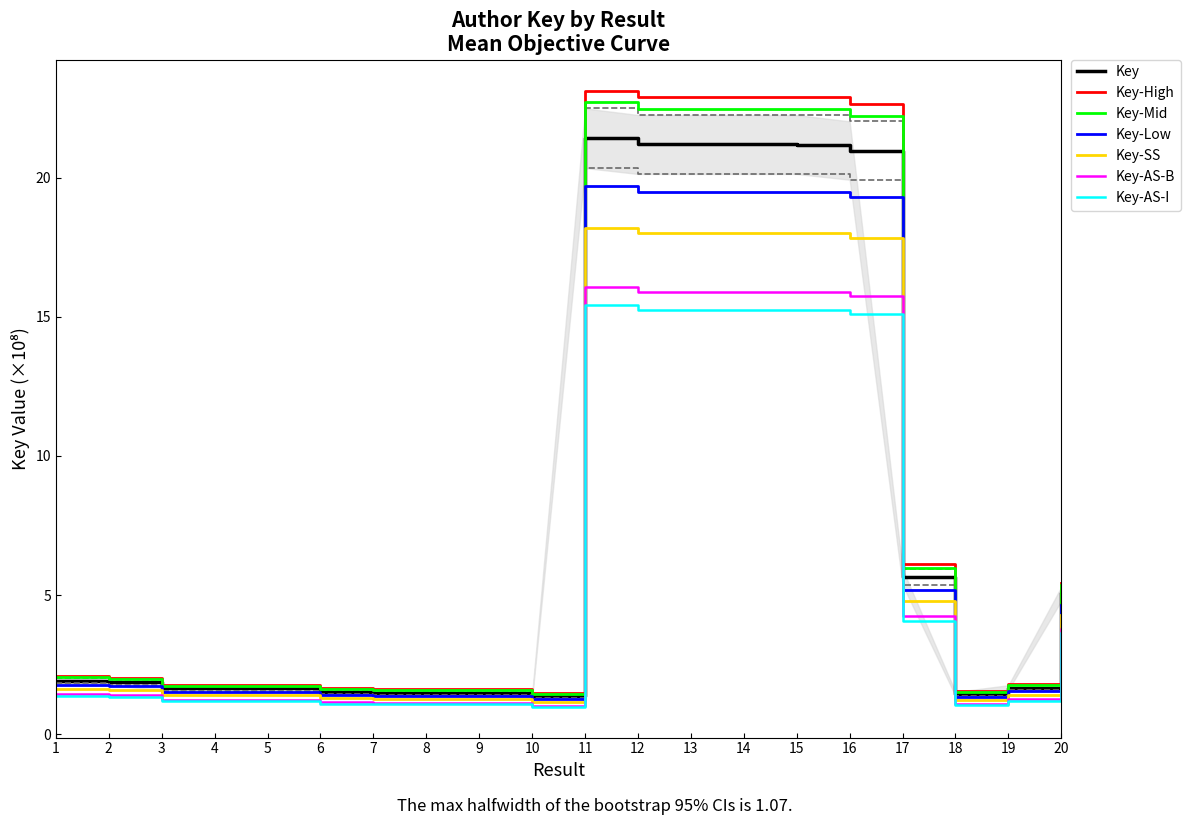

Which has a higher value, 4 or 11?

11